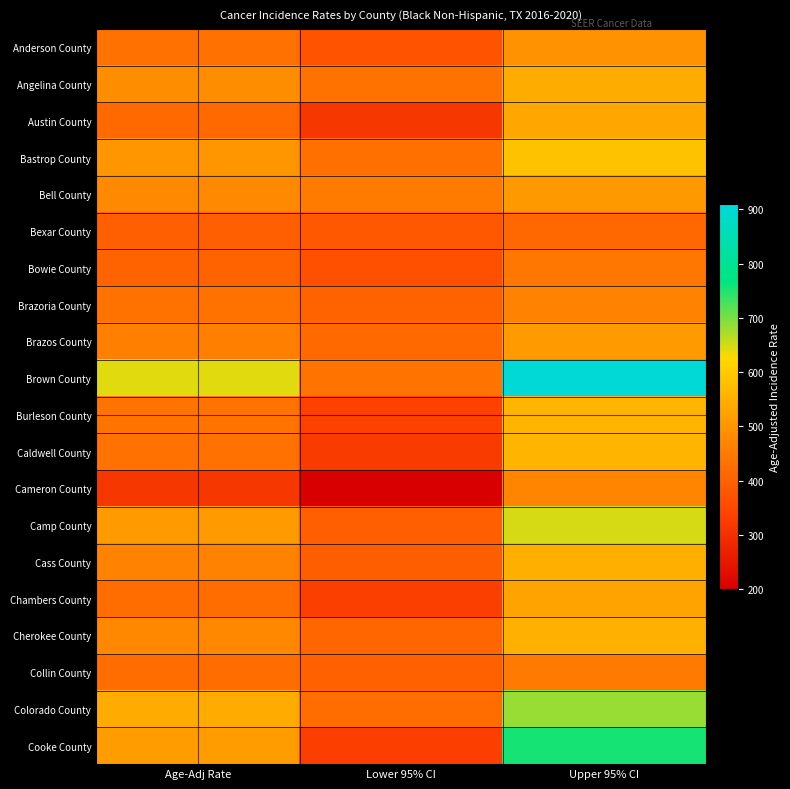

Rank the series at Upper 95% CI from highest to lowest value.

Brown County, Cooke County, Colorado County, Camp County, Bastrop County, Caldwell County, Burleson County, Cherokee County, Cass County, Angelina County, Austin County, Chambers County, Brazos County, Bell County, Anderson County, Cameron County, Brazoria County, Collin County, Bowie County, Bexar County